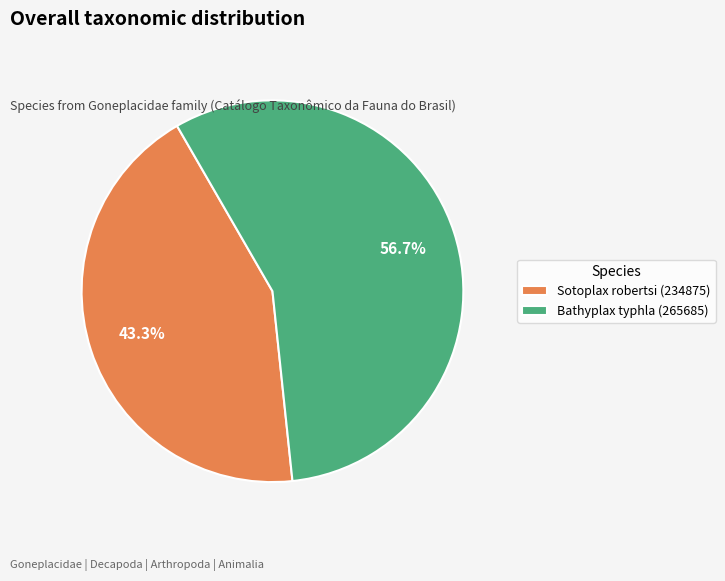

The Bathyplax typhla (265685) slice represents 43% of the pie. True or false?

False